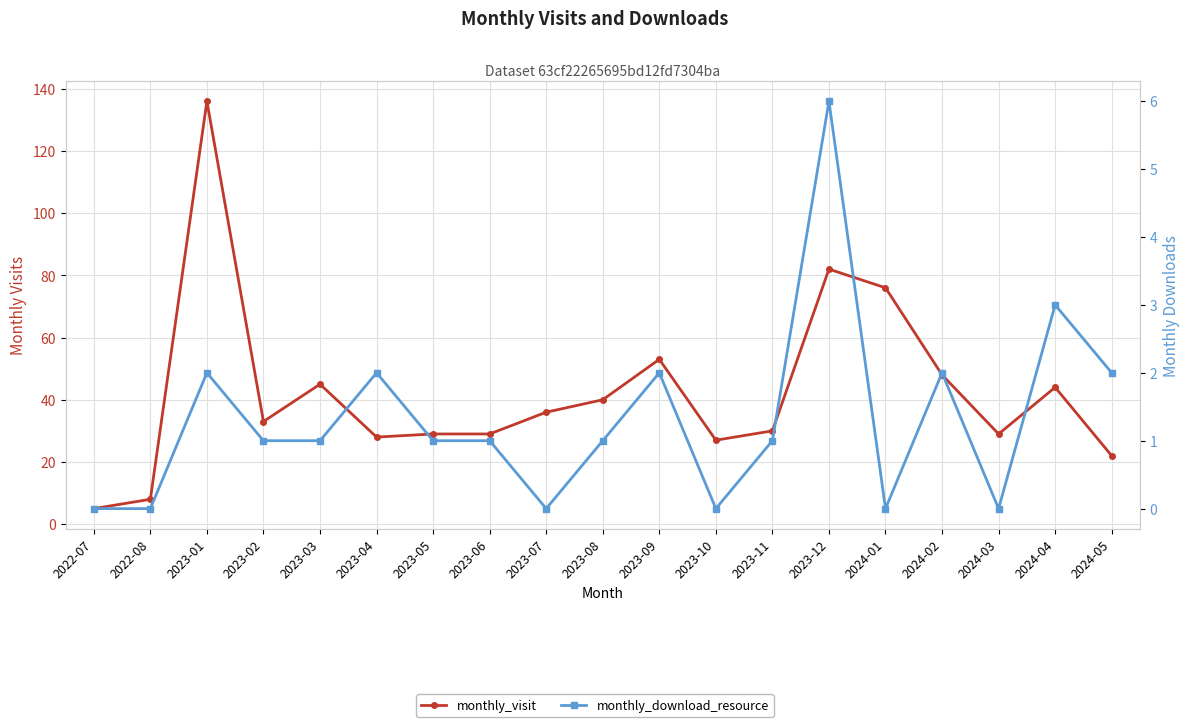

Is it true that monthly_visit equals 235 at 2023-01?

False